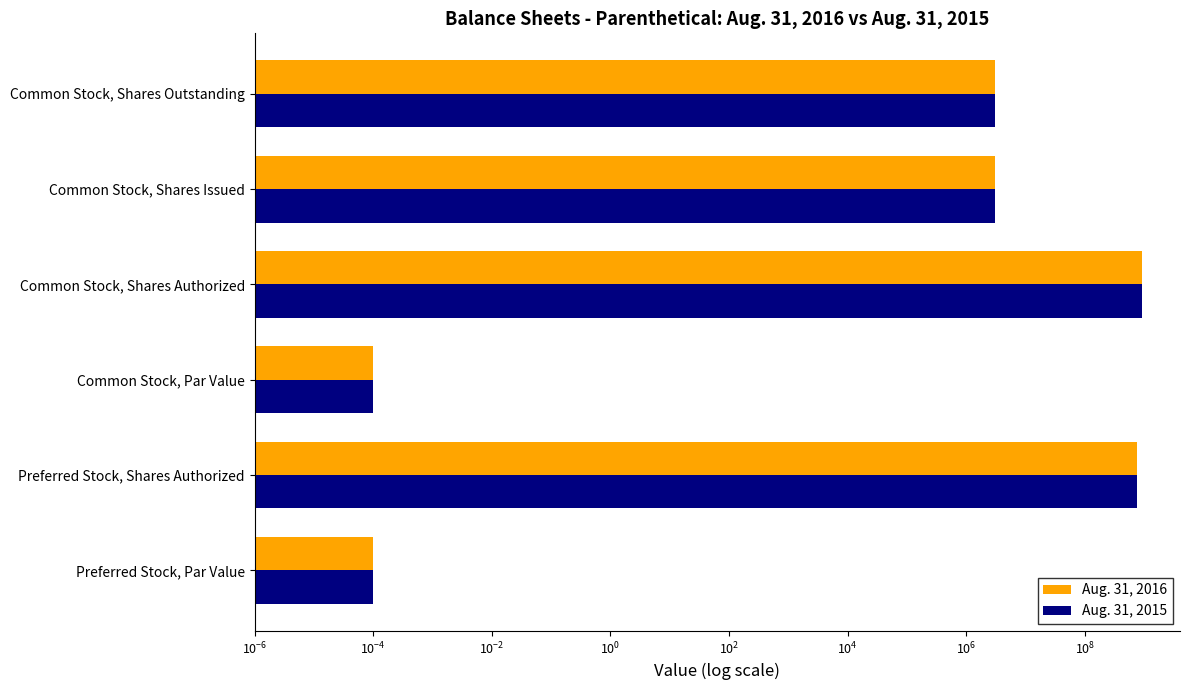

Reading left to right, extract all data points from this chart.

Aug. 31, 2016: 0.0	750000000.0	0.0	900000000.0	3000000.0	3000000.0
Aug. 31, 2015: 0.0	750000000.0	0.0	900000000.0	3000000.0	3000000.0